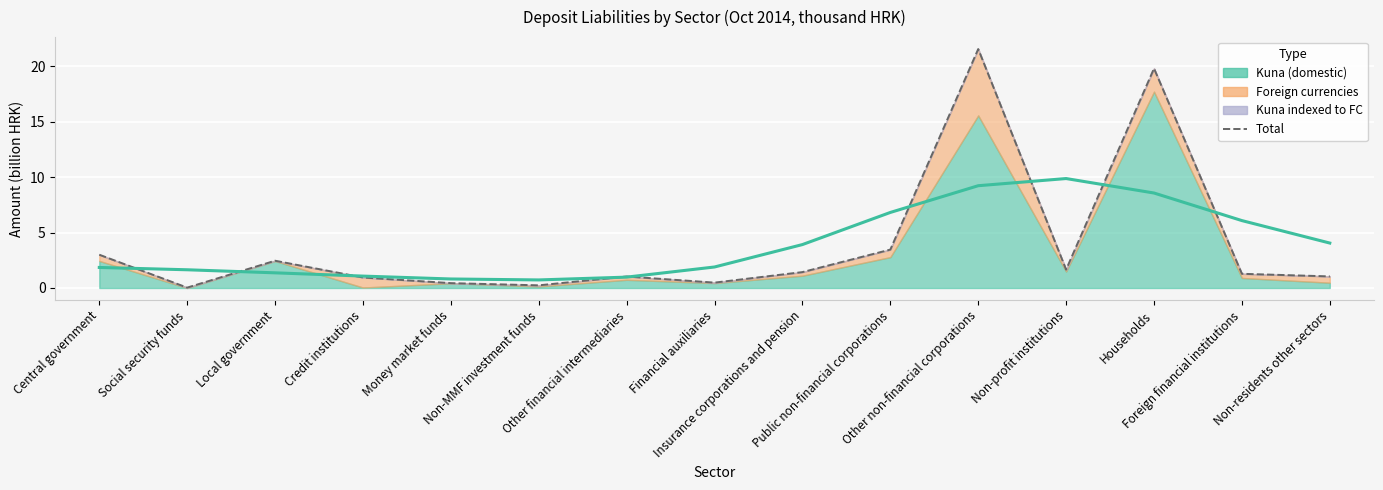

How many data points are above 1?

10